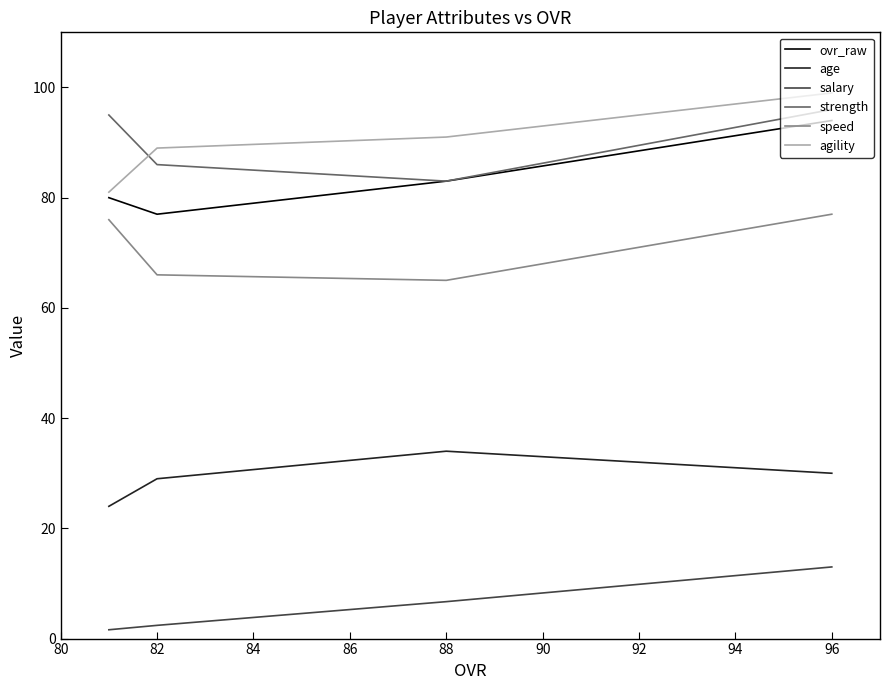

Rank the series at 96 from lowest to highest value.

salary, age, speed, ovr_raw, strength, agility